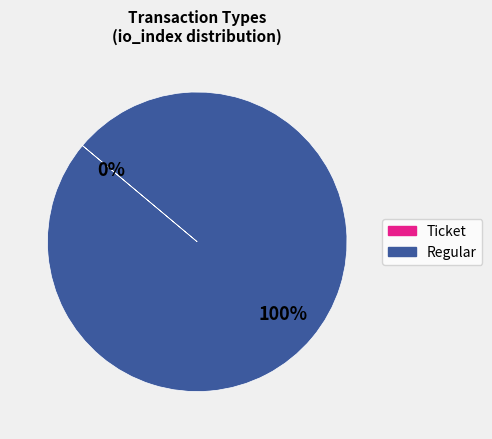

The Regular slice represents 100% of the pie. True or false?

True